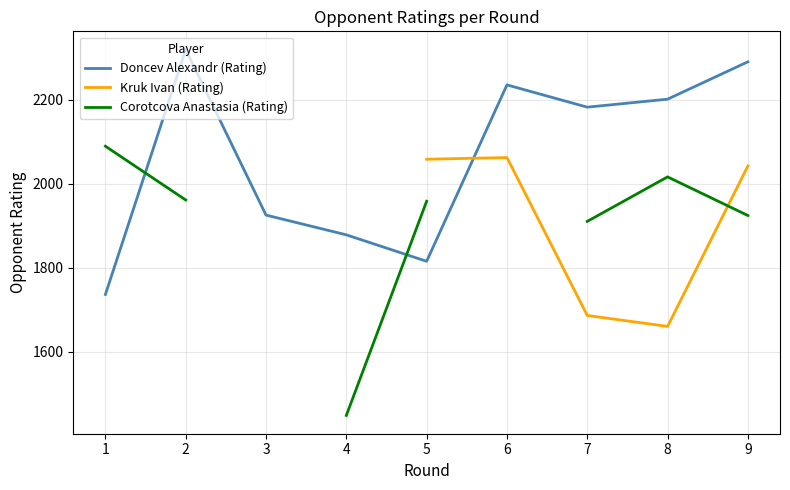

Which series has the widest spread of values?

Corotcova Anastasia (Rating)